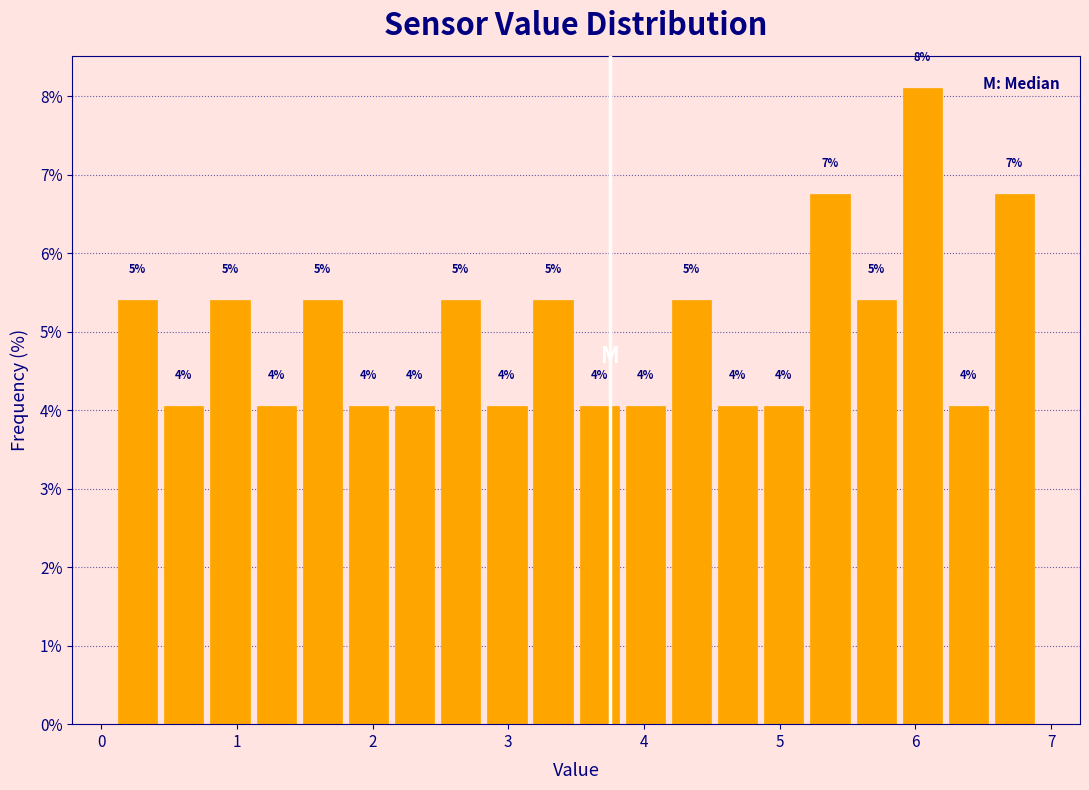

Read against the x-axis, roughly where is the centre of the tallest bar?

6.1